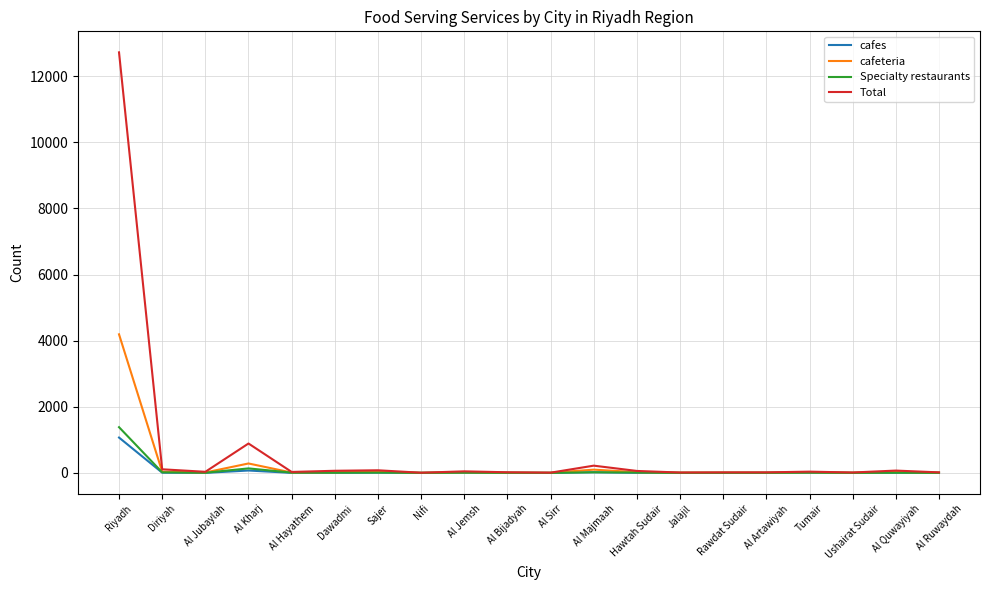

At which category is the sum across all series the highest?

Riyadh